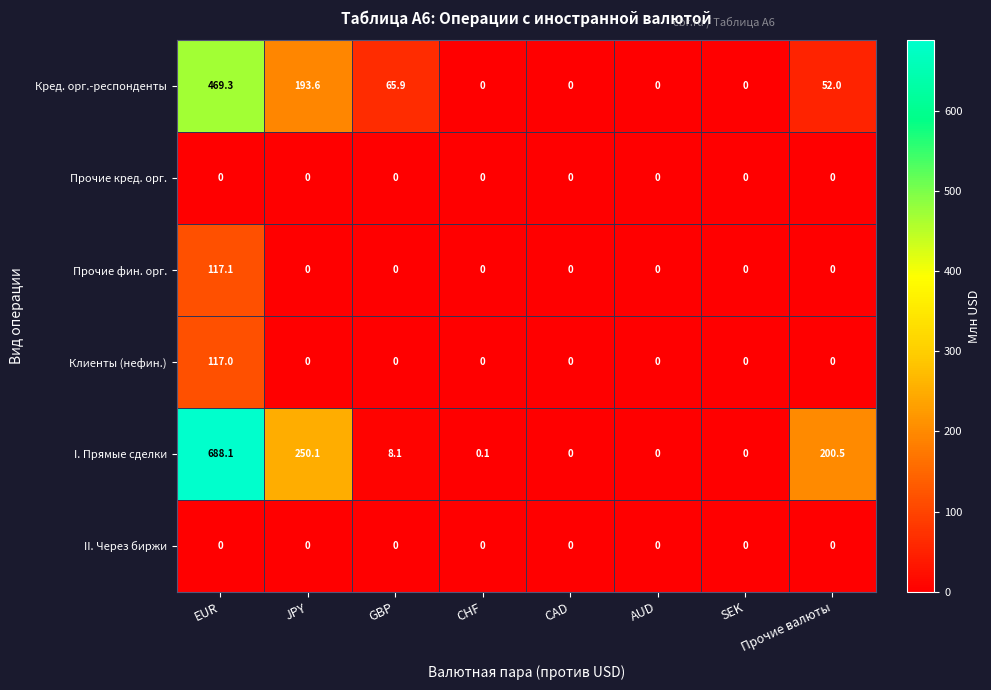

Which series has the largest range (max minus min)?

I. Прямые сделки